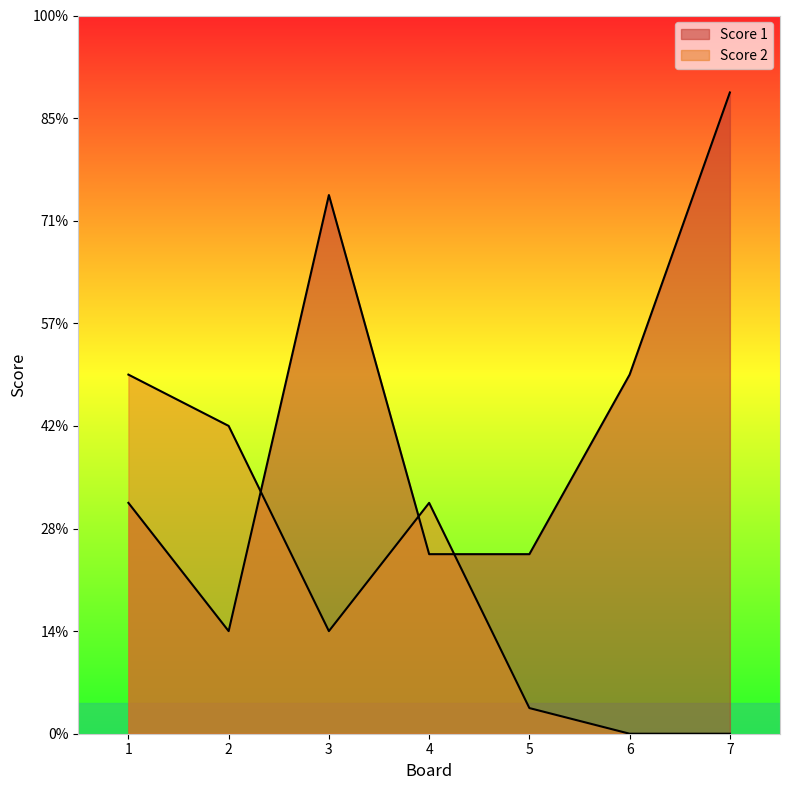

At which label is Score 2 closest to 7?

4